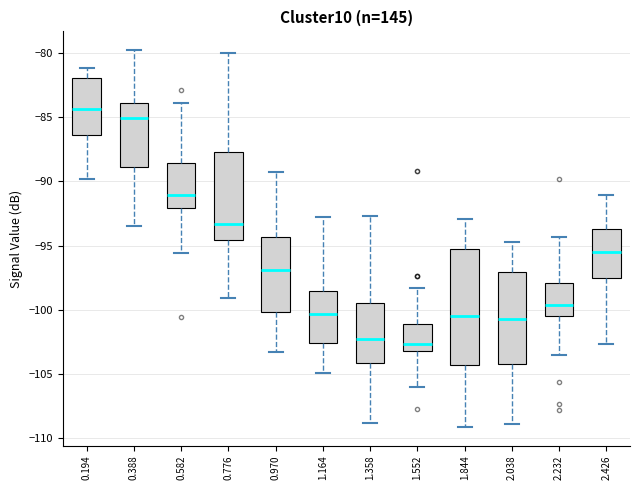

Which box is the tallest, from its lower edge to its upper edge?

1.844